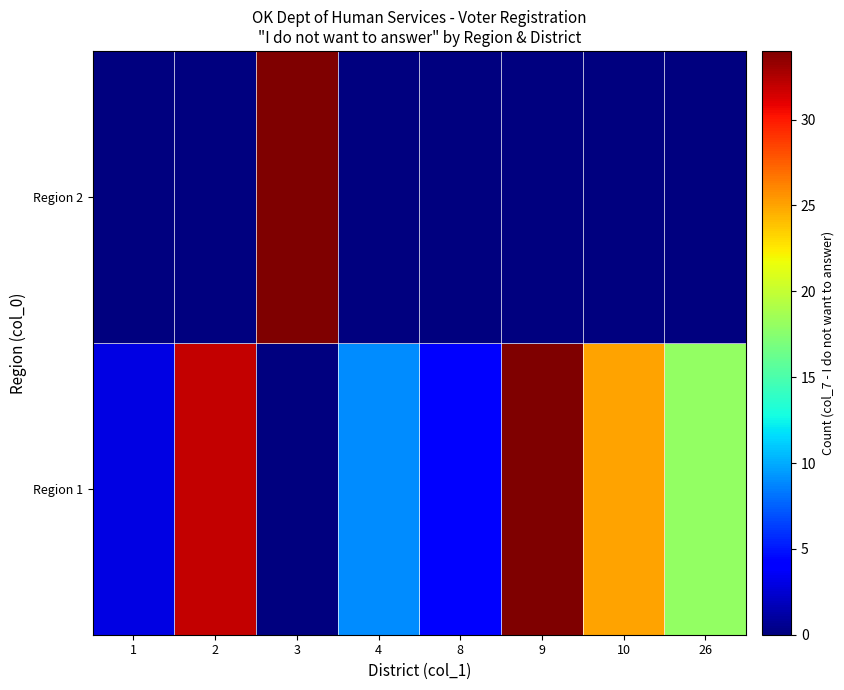

Reading left to right, extract all data points from this chart.

Region 1: 1=3	2=32	3=0	4=9	8=4	9=34	10=25	26=18
Region 2: 1=0	2=0	3=34	4=0	8=0	9=0	10=0	26=0